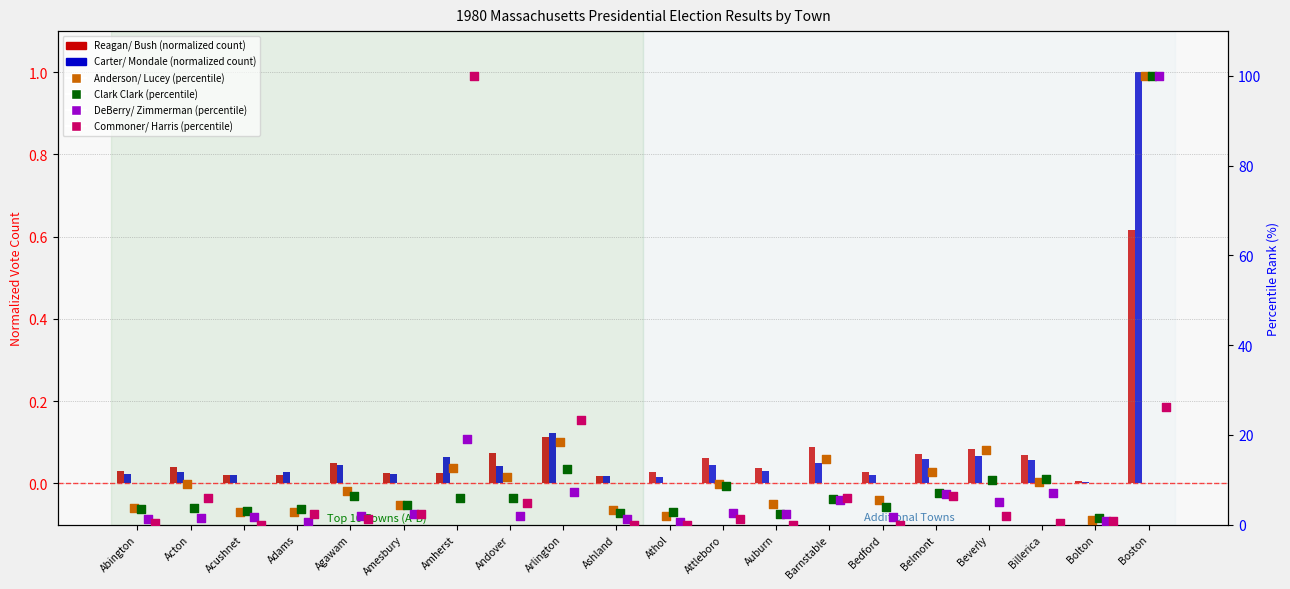

Which series has the largest total across all categories?

Anderson/ Lucey